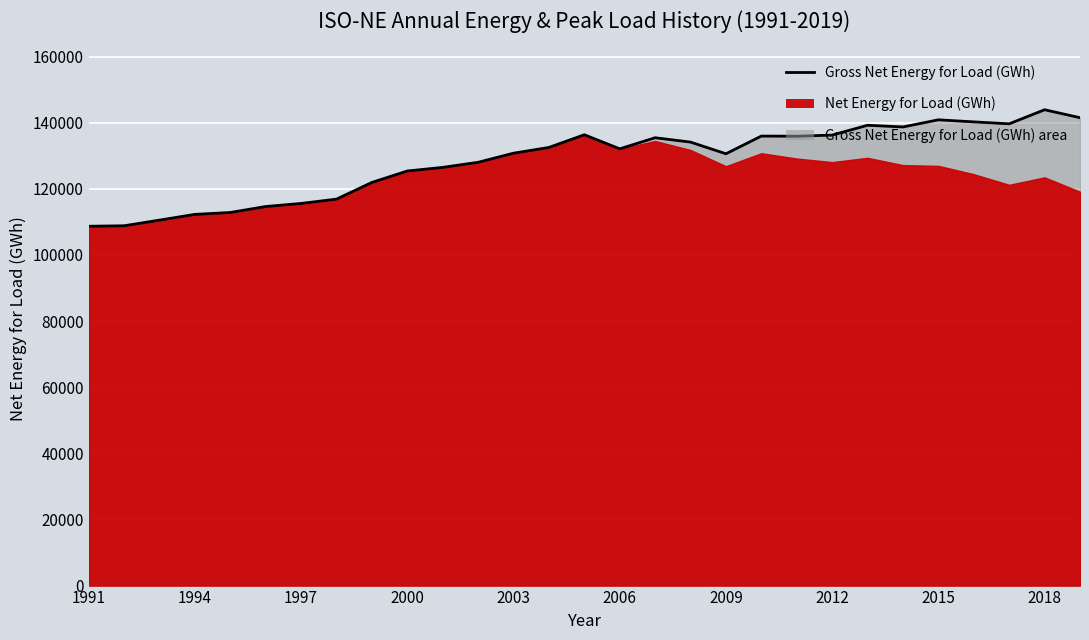

What is the ratio of the value at 15 to the value at 13?

1.0